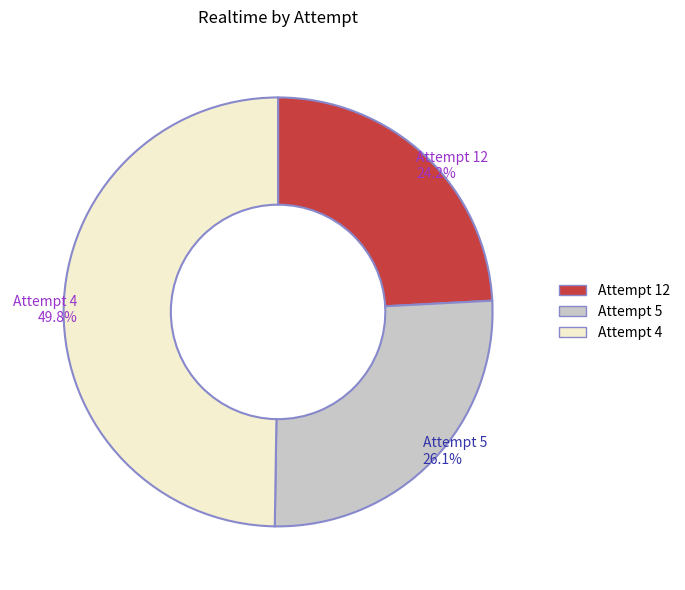

Which slice is the largest?

Attempt 4